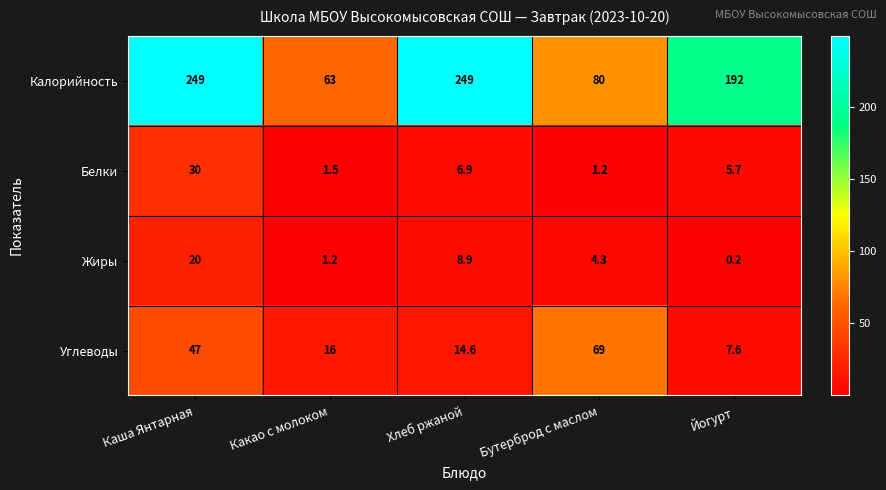

What is the total value across all series at Какао с молоком?

81.7